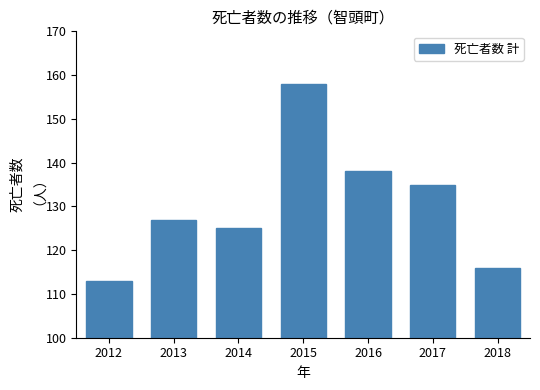

Reading left to right, extract all data points from this chart.

2012=113	2013=127	2014=125	2015=158	2016=138	2017=135	2018=116